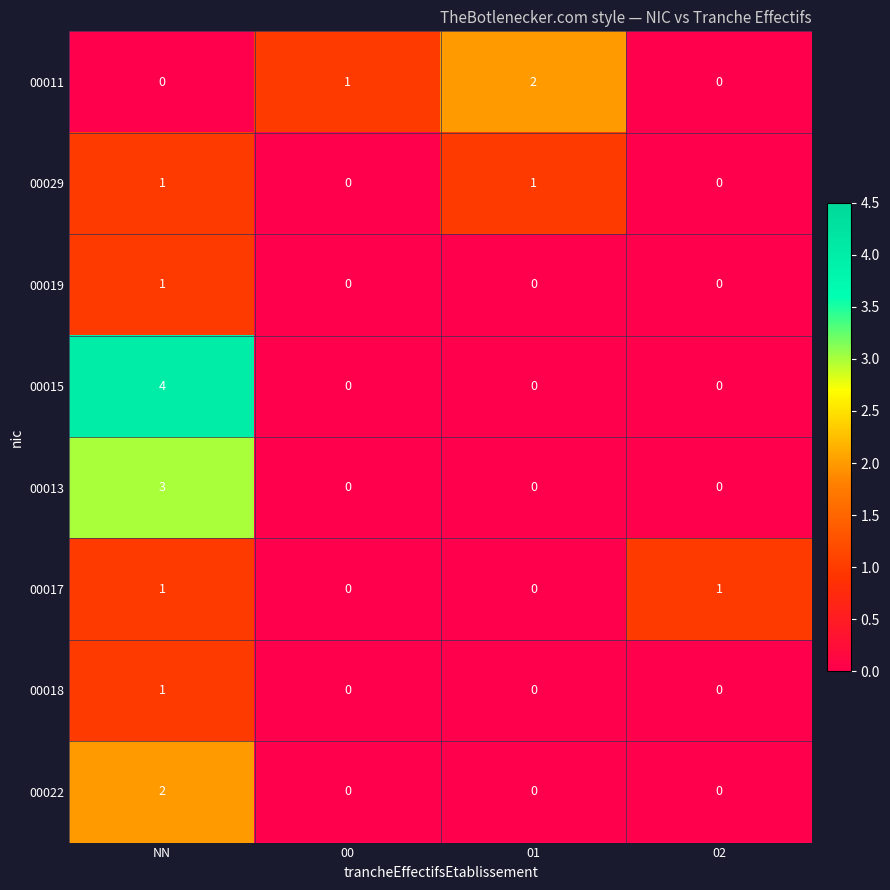

At how many categories does at least one series exceed 3?

1